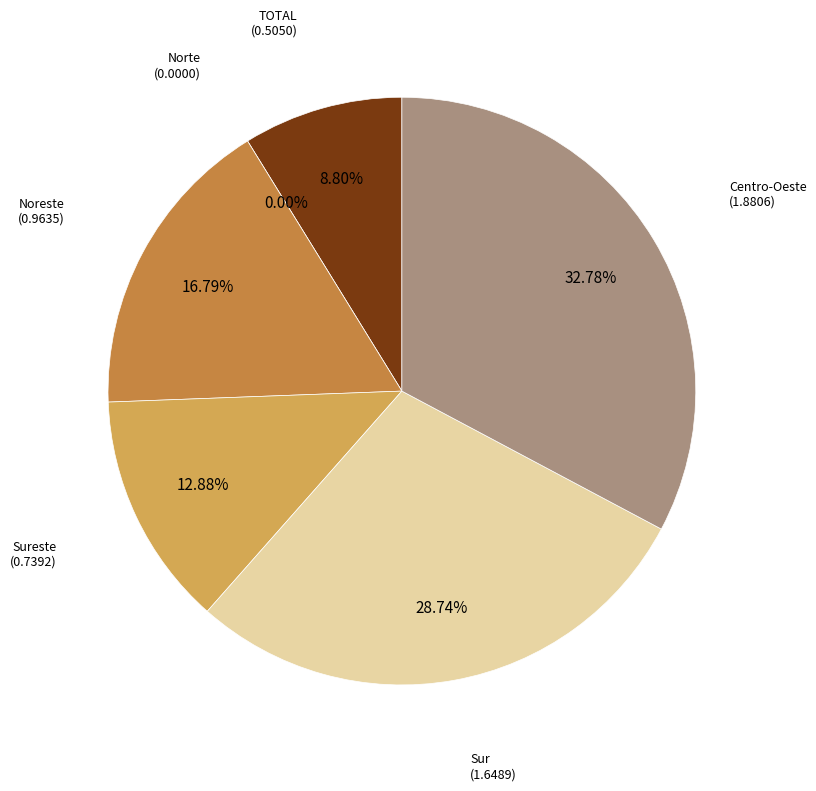

What portion of the pie excludes Centro-Oeste?

67.2%